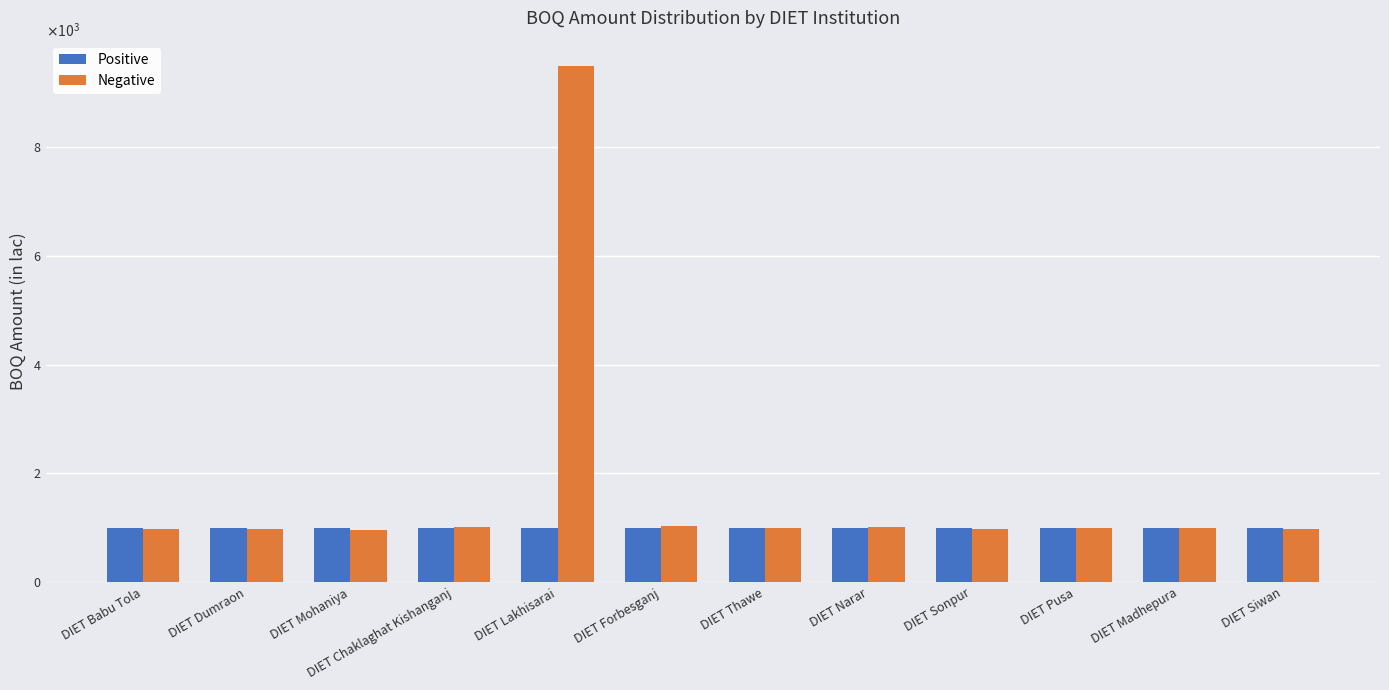

Reading right to left, what are all the values shown in this chart?

Positive: 1002.5	1002.5	1002.5	1002.5	1002.5	1002.5	1002.5	1002.5	1002.5	1002.5	1002.5	1002.5
Negative: 985.0	1003.3	1001.9	972.5	1021.9	1002.0	1036.8	9491.6	1012.1	968.3	975.3	972.5